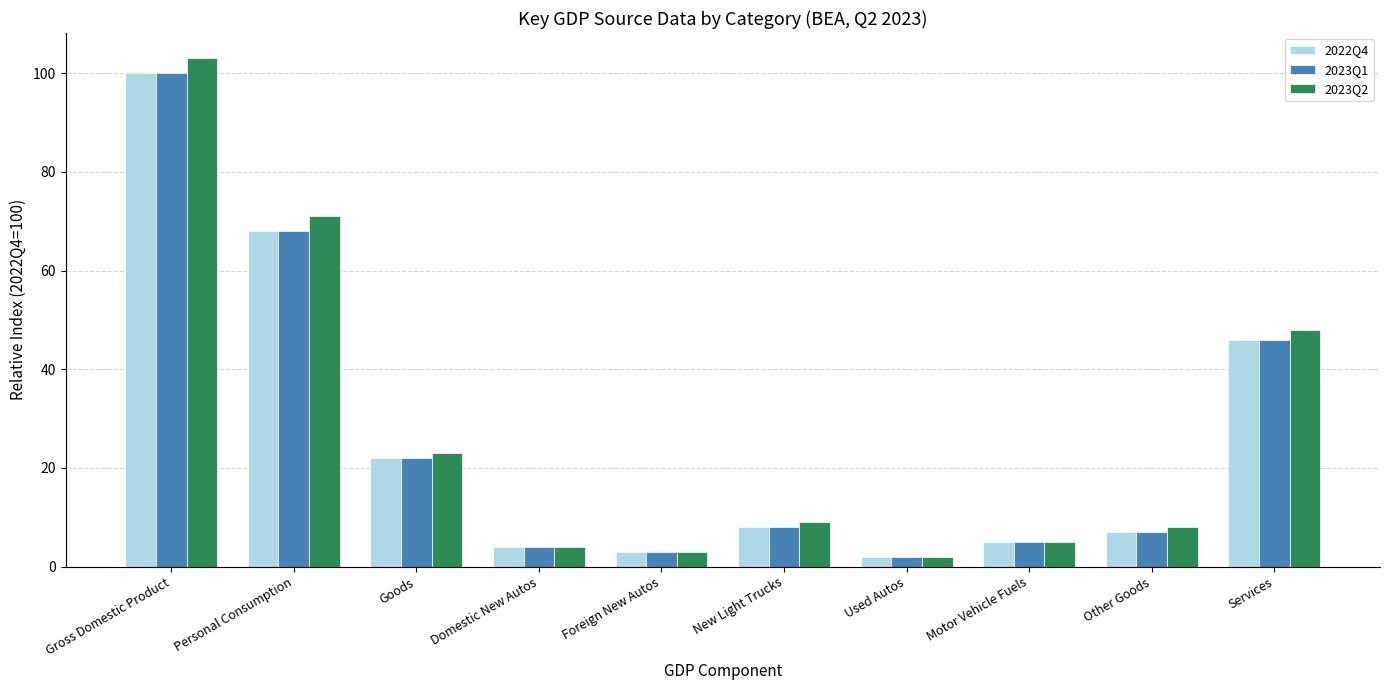

What position from the right is Motor Vehicle Fuels?

3